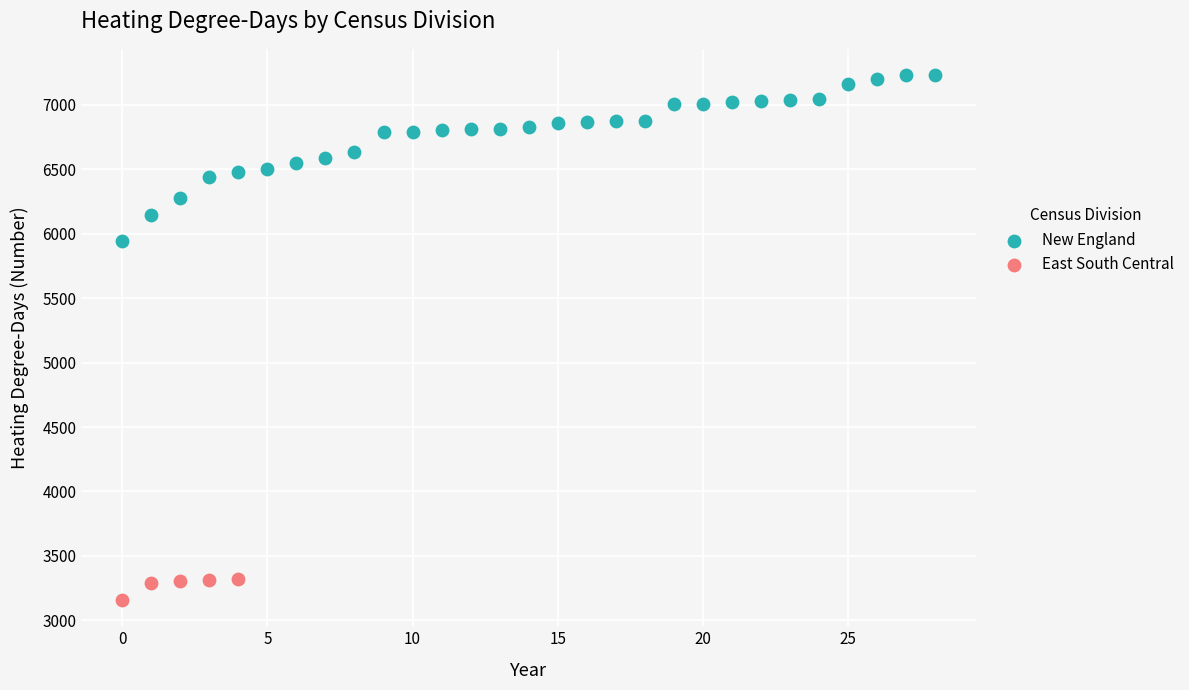

Which series reaches the minimum Y coordinate?

East South Central